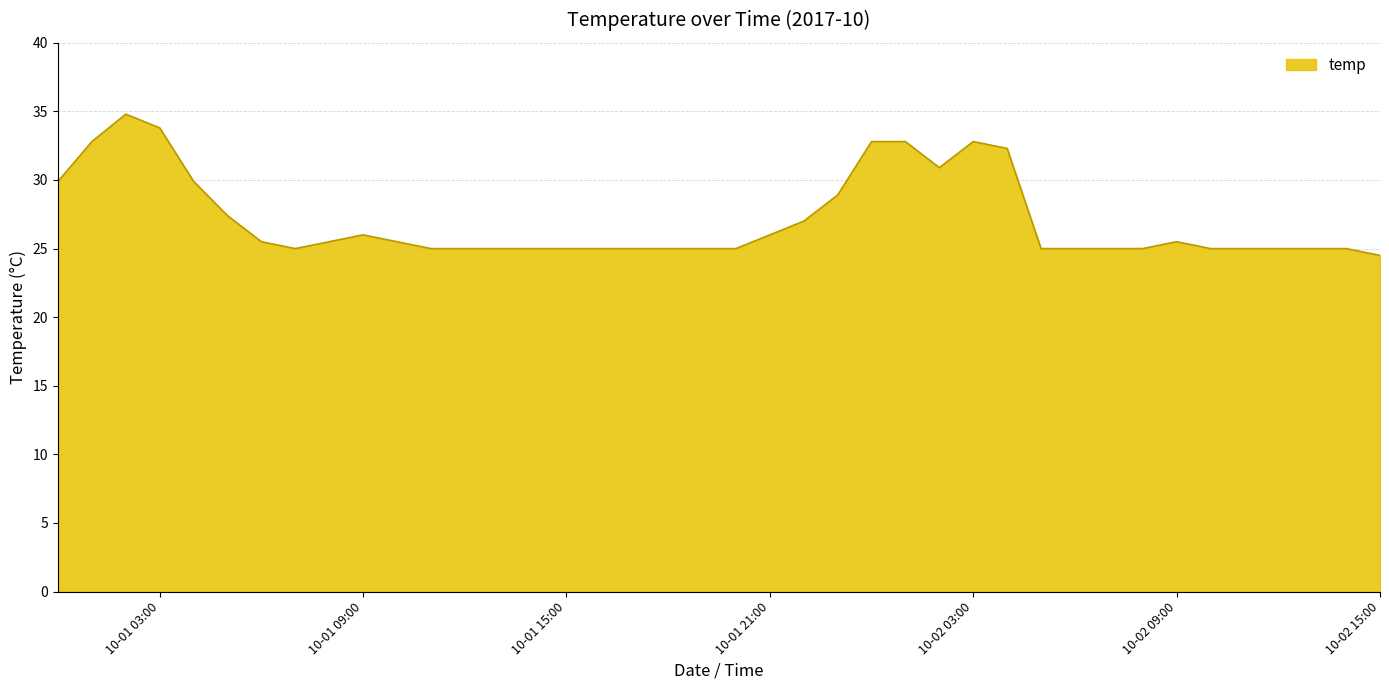

What is the difference between the maximum and minimum values?

10.3